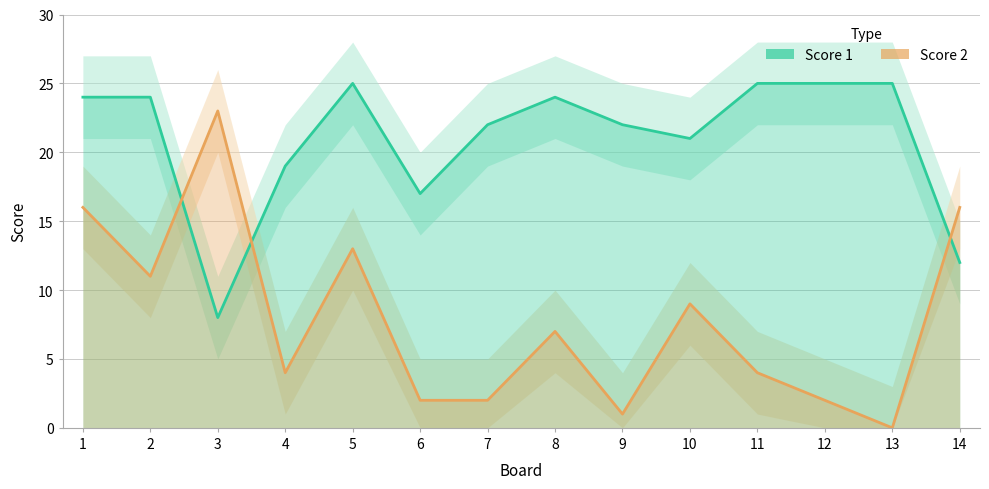

Rank the series at 13 from highest to lowest value.

Score 1, Score 2